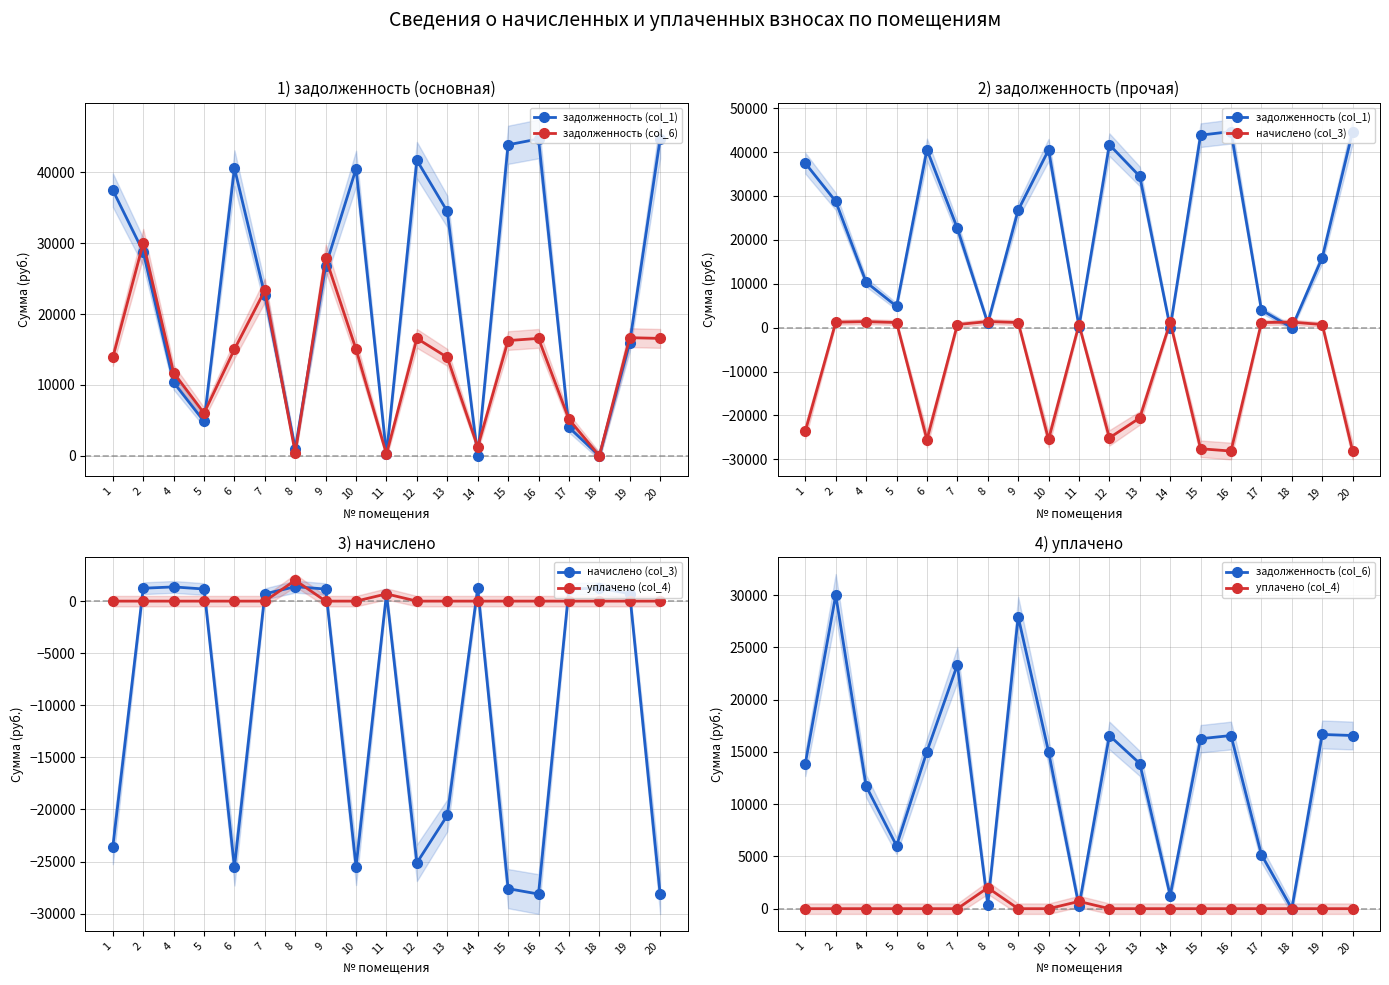

Which series changed the most between 12 and 13?

задолженность (col_1)